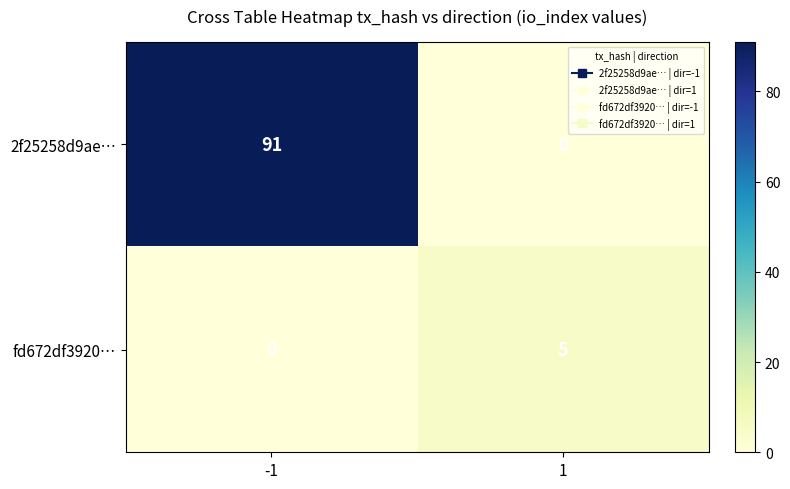

Rank the series by their maximum value, from highest to lowest.

2f25258d9ae…, fd672df3920…